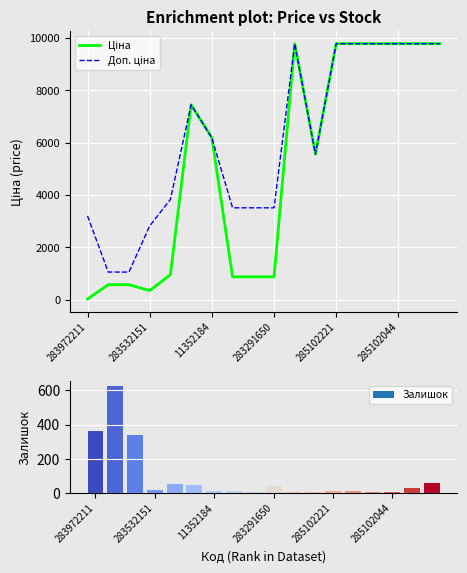

Are the bars grouped side by side (vs. stacked)?

Yes